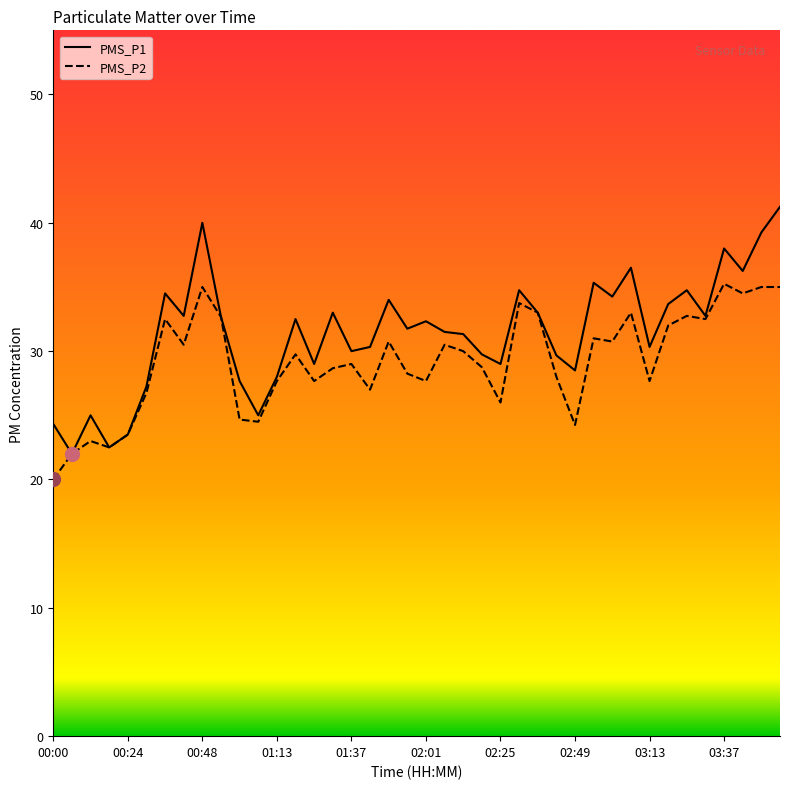

What is the average value of the PMS_P2 series?

29.2